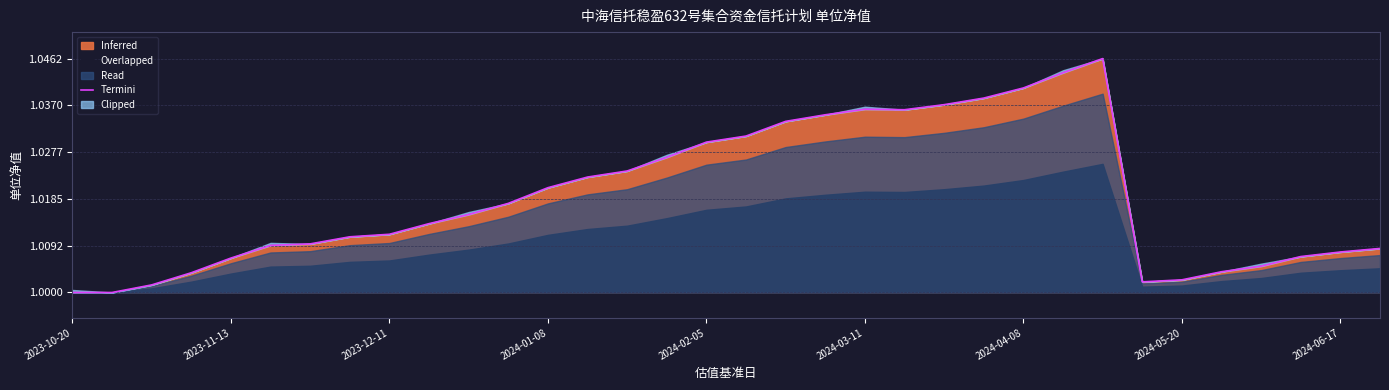

True or false: there are more than 2 points higher than both neighbors.

False